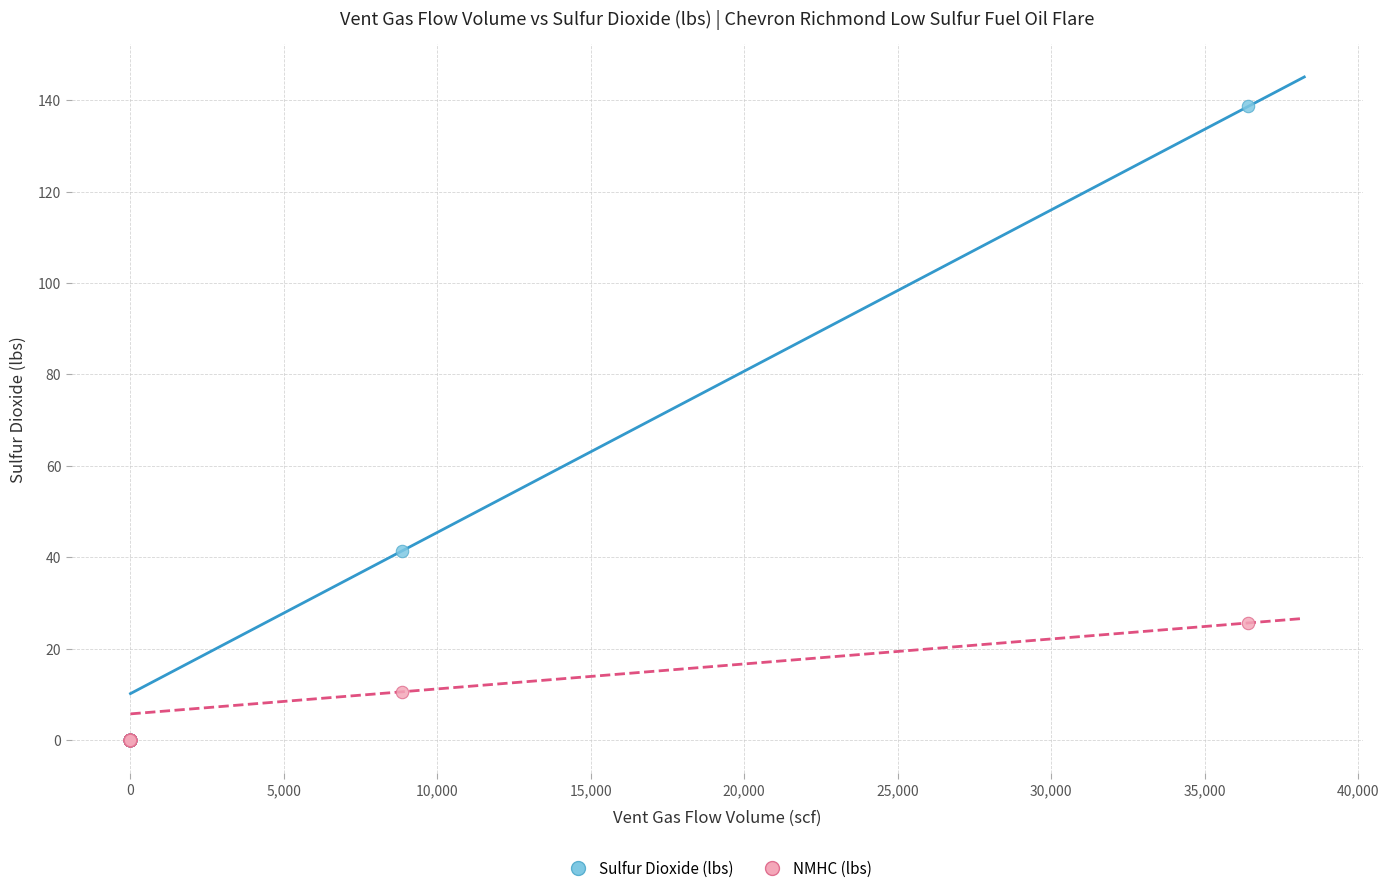

Which series has the largest Y range (max minus min)?

Sulfur Dioxide (lbs)